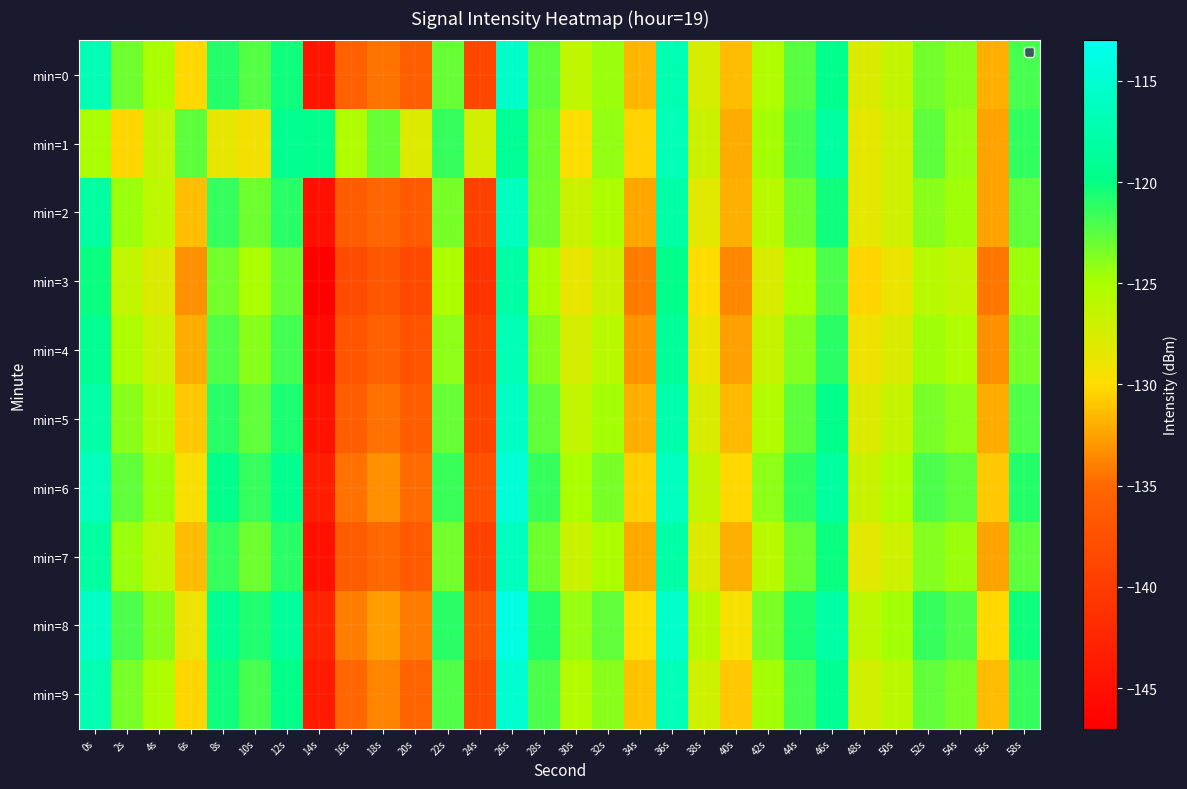

At which category is the sum across all series the highest?

26s